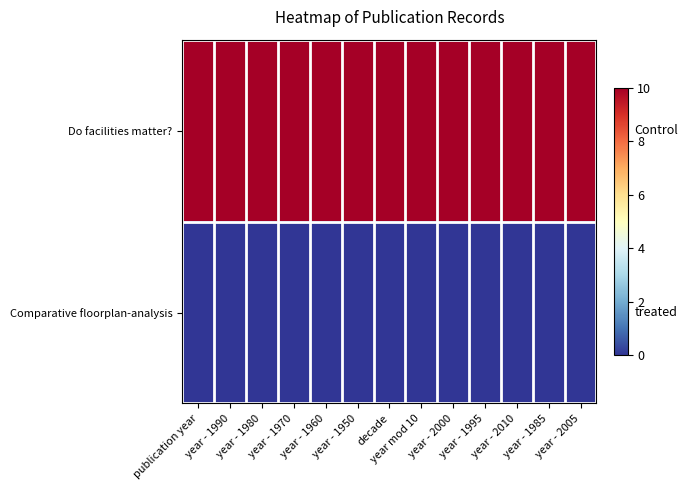

Reading right to left, what are all the values shown in this chart?

Do facilities matter?: year - 2005=10	year - 1985=10	year - 2010=10	year - 1995=10	year - 2000=10	year mod 10=10	decade=10	year - 1950=10	year - 1960=10	year - 1970=10	year - 1980=10	year - 1990=10	publication year=10
Comparative floorplan-analysis: year - 2005=0	year - 1985=0	year - 2010=0	year - 1995=0	year - 2000=0	year mod 10=0	decade=0	year - 1950=0	year - 1960=0	year - 1970=0	year - 1980=0	year - 1990=0	publication year=0